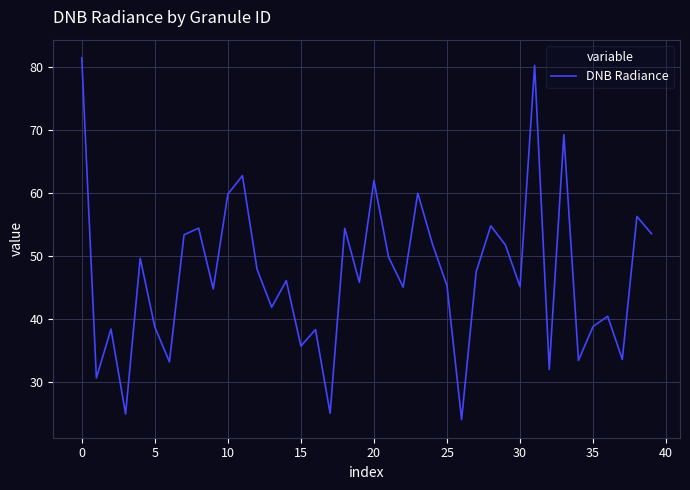

What is the maximum value shown in the chart?

81.5